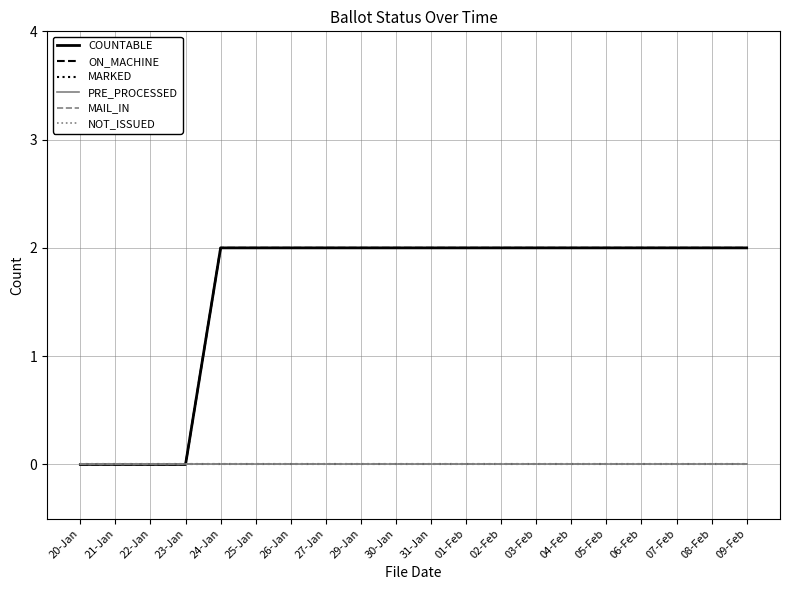

What position from the left is 25-Jan?

6